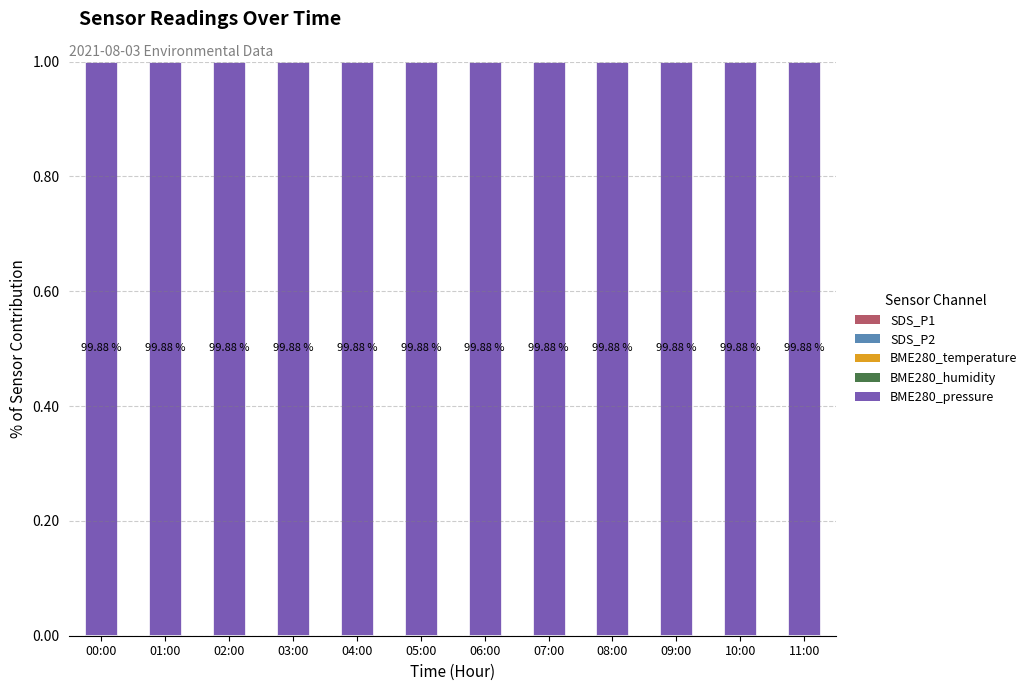

Where is SDS_P2 nearest to the value 0?

00:00